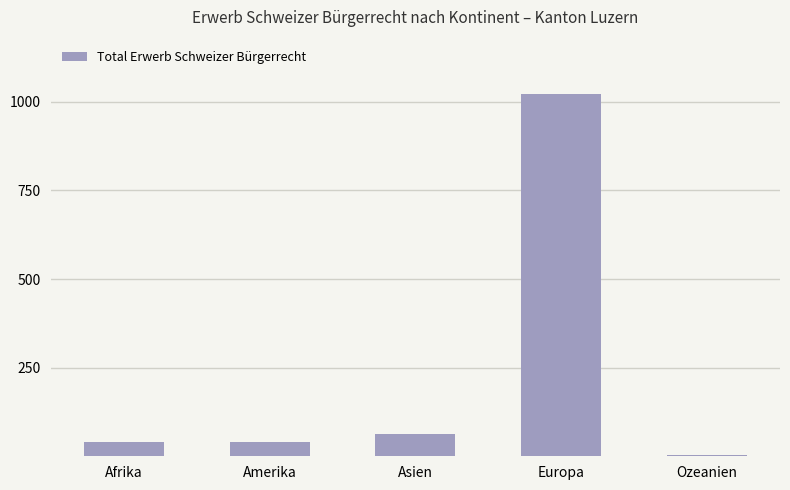

At which label is the value closest to 512?

Asien